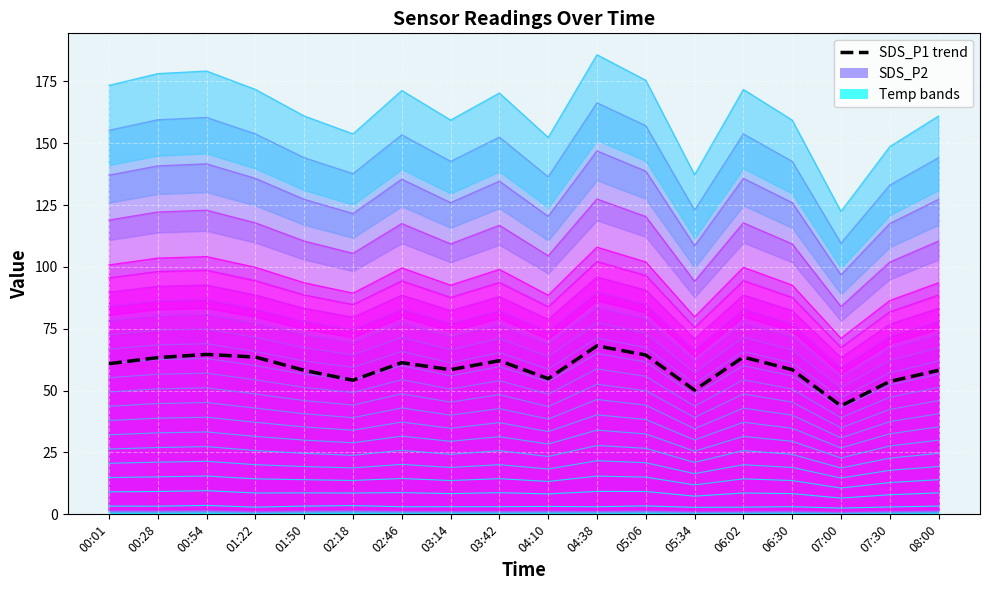

How many points are lower than both their immediate neighbors (excluding endpoints)?

5